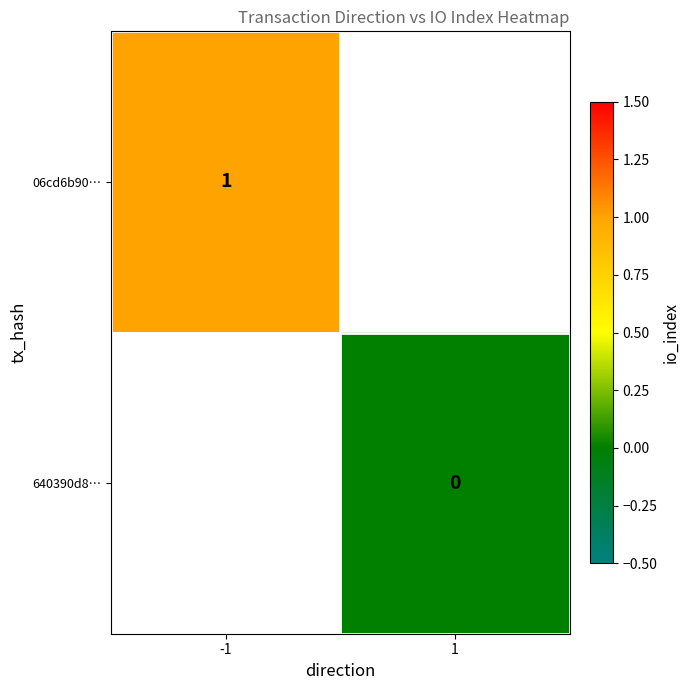

Is it true that 06cd6b90… equals 0.2 at -1?

False